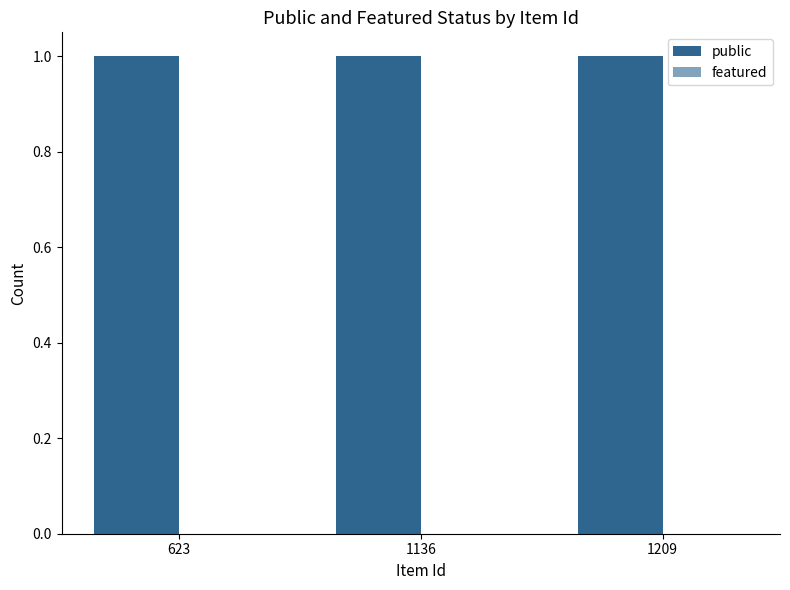

Which series has the largest total across all categories?

public